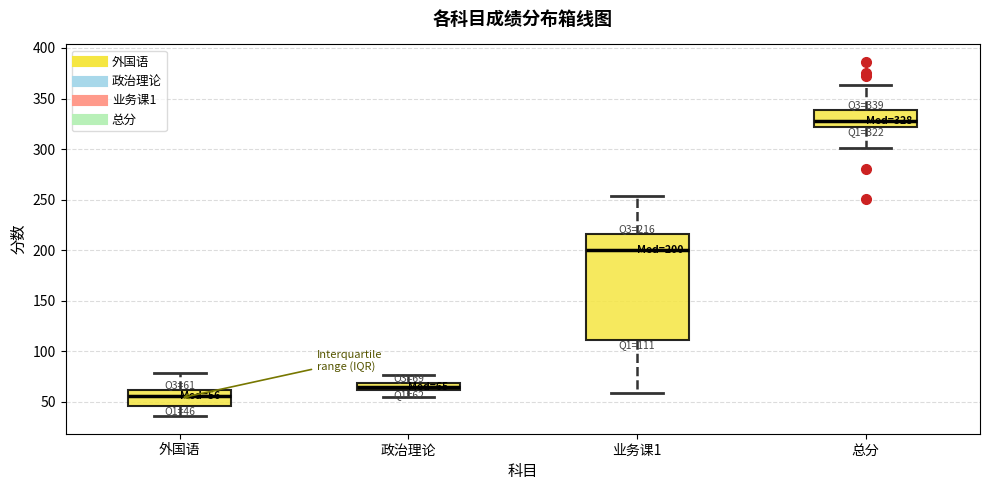

Which box has the lowest median line?

外国语